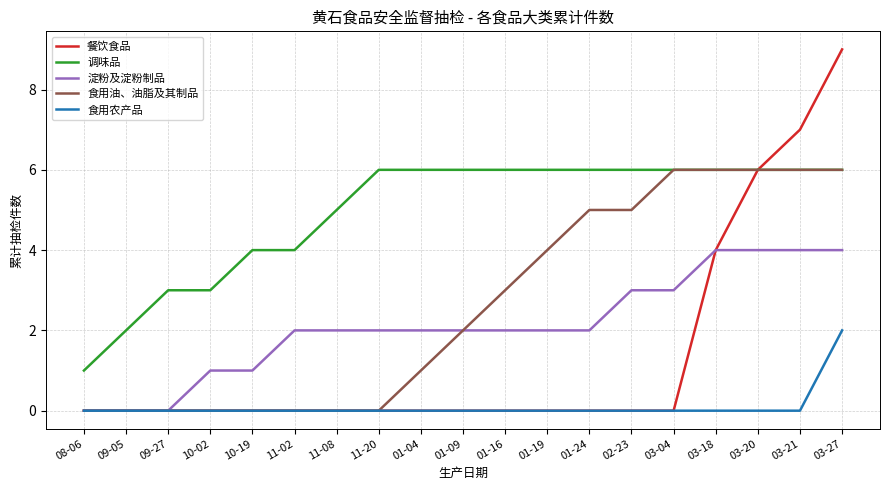

True or false: 淀粉及淀粉制品 and 调味品 cross at least once.

False